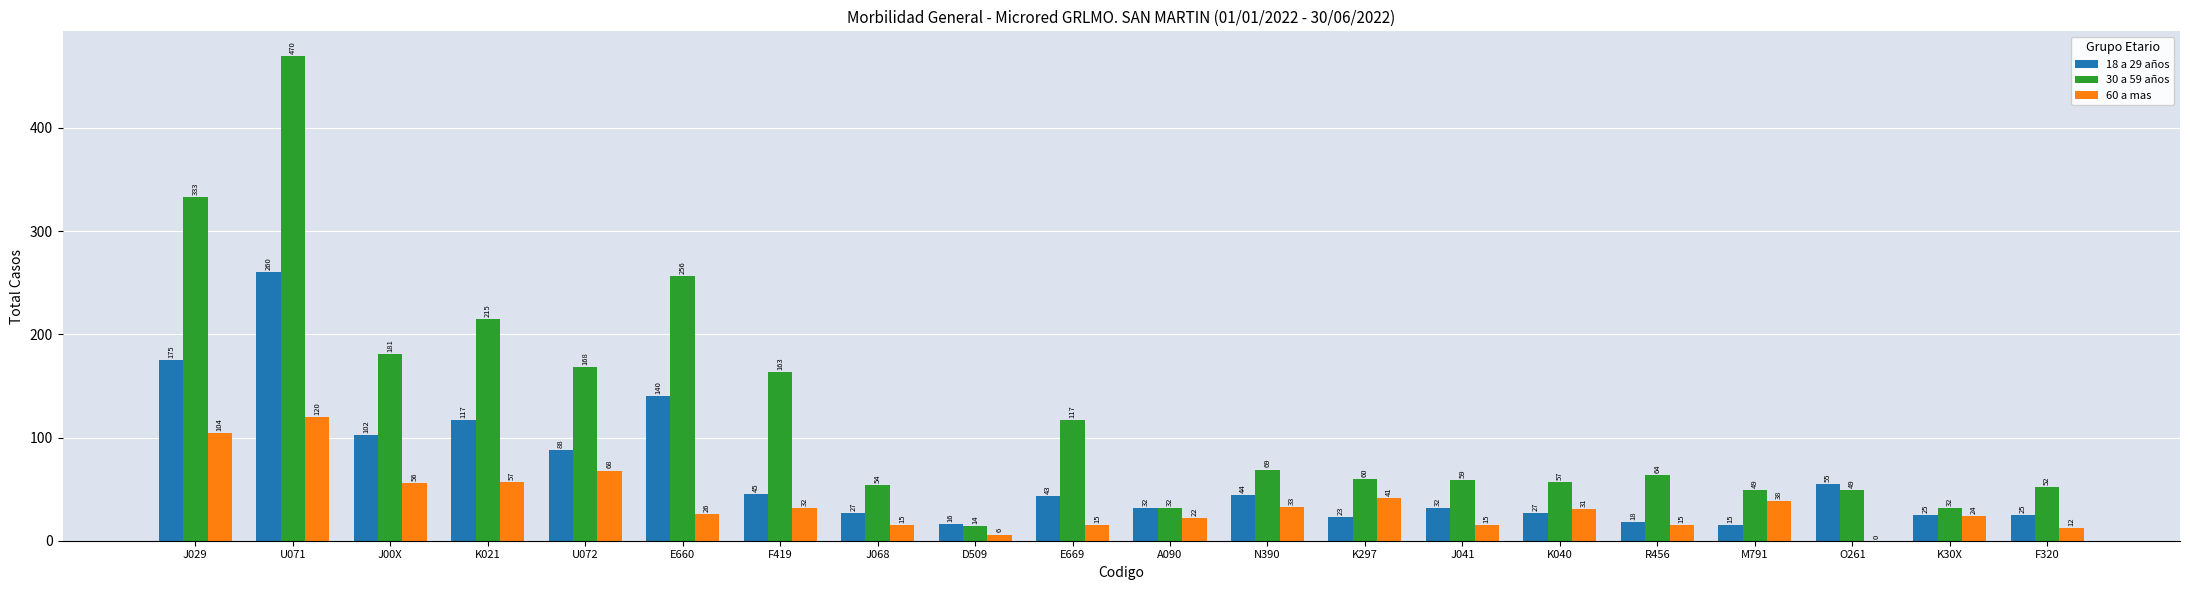

At which label does 18 a 29 años first exceed 43?

J029